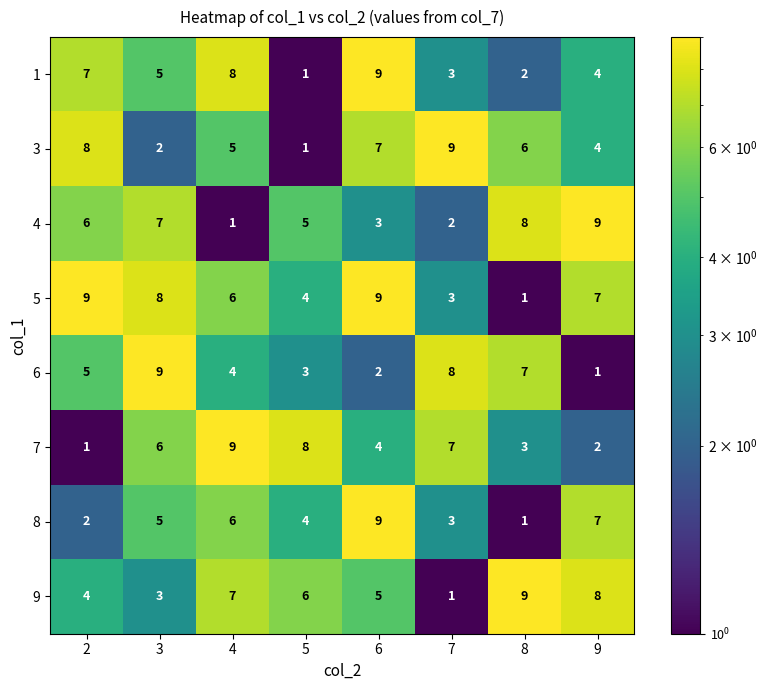

What is the difference between the second highest and second lowest values in the 4 series?

6